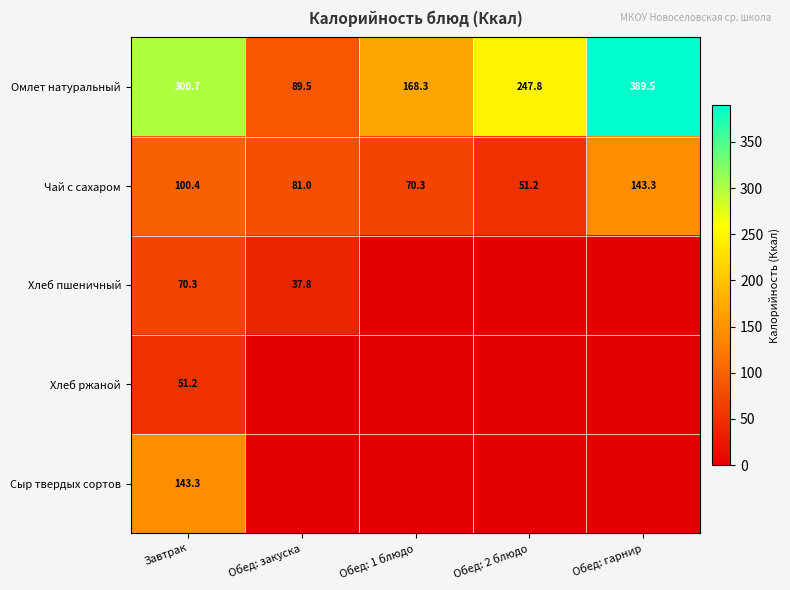

True or false: Сыр твердых сортов has a value of 143.3 at Завтрак.

True